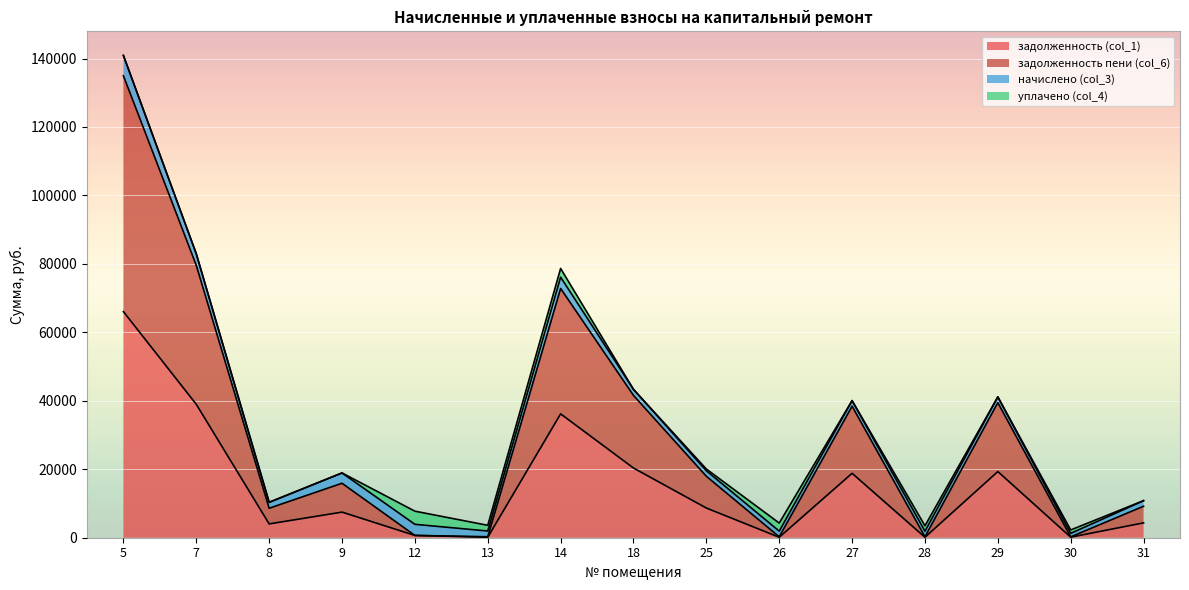

The задолженность (col_1) series shows 140.1 at 13. True or false?

True